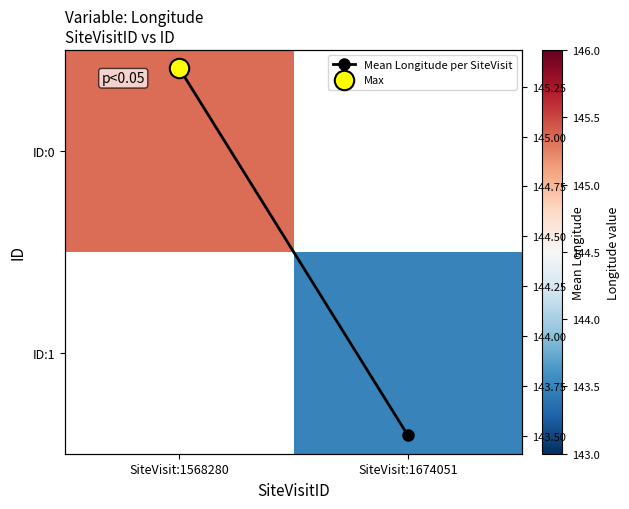

What is the total value across all series at SiteVisit:1674051?

287.0